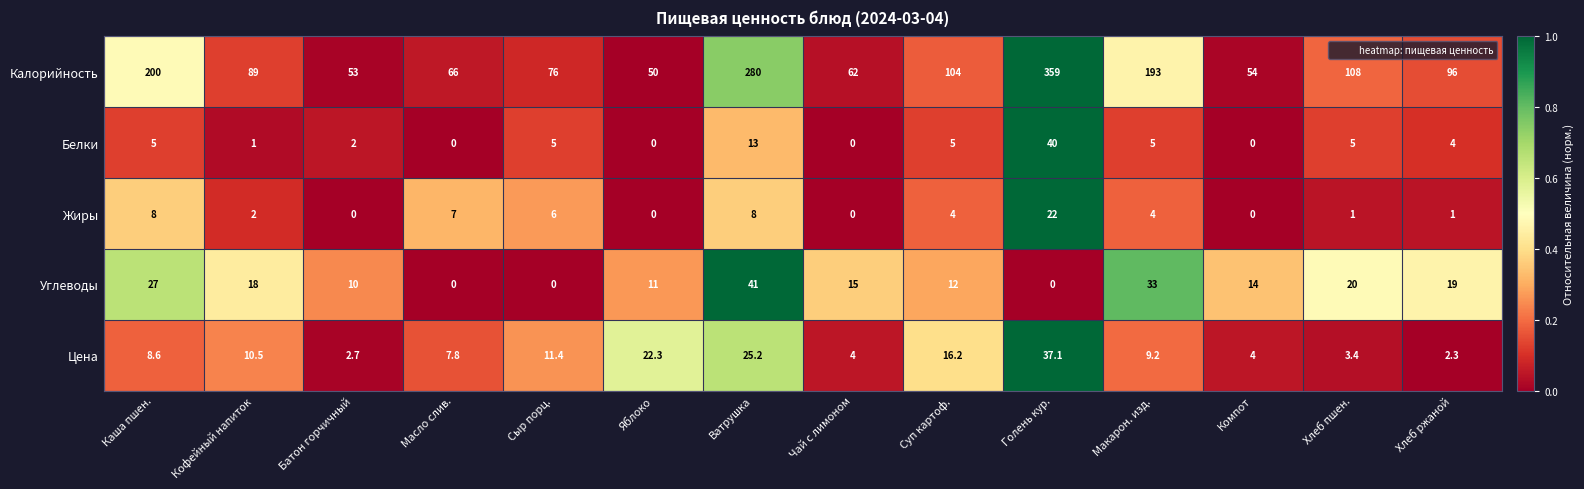

How many series are shown in this chart?

5